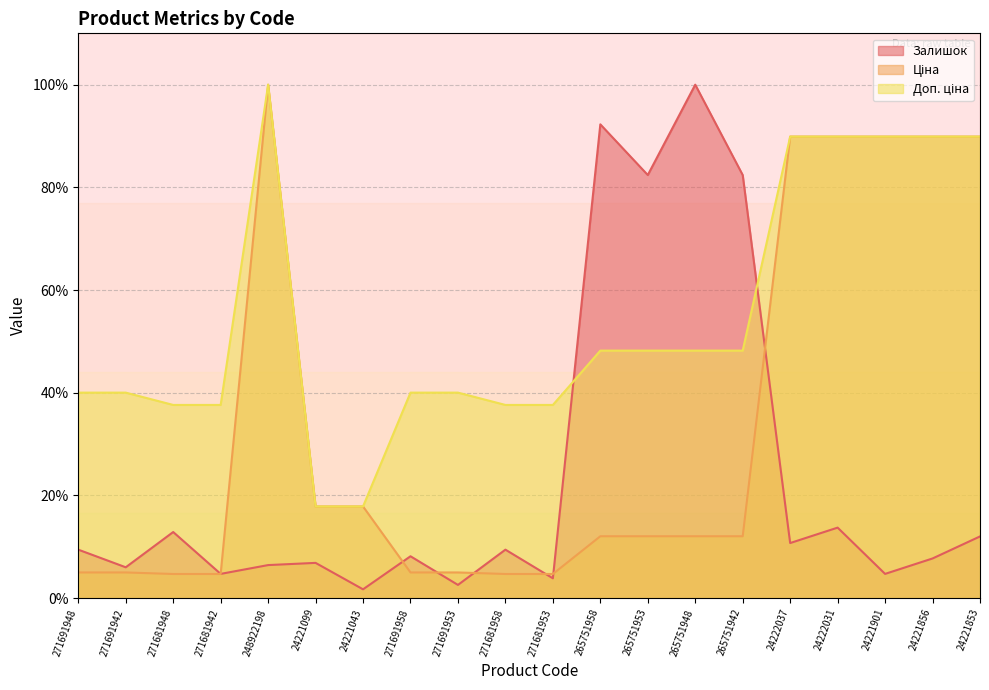

What is the spread (max minus min) of values at 24221853?

77.9